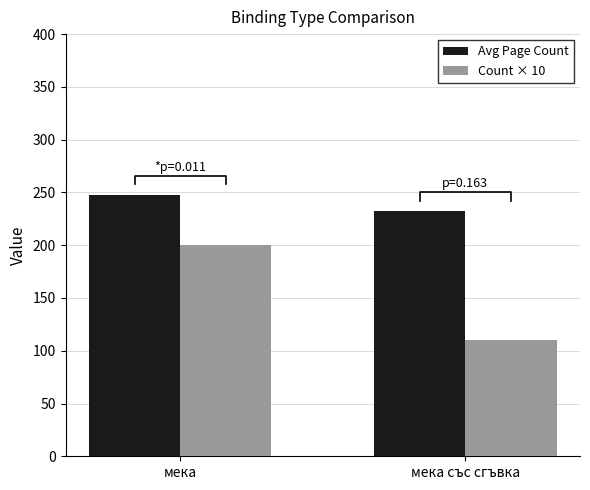

What is the total value across all series at мека?

447.6